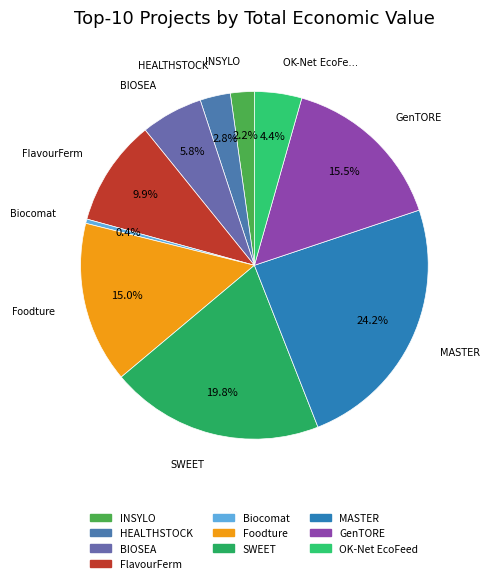

Which slice is the smallest?

Biocomat